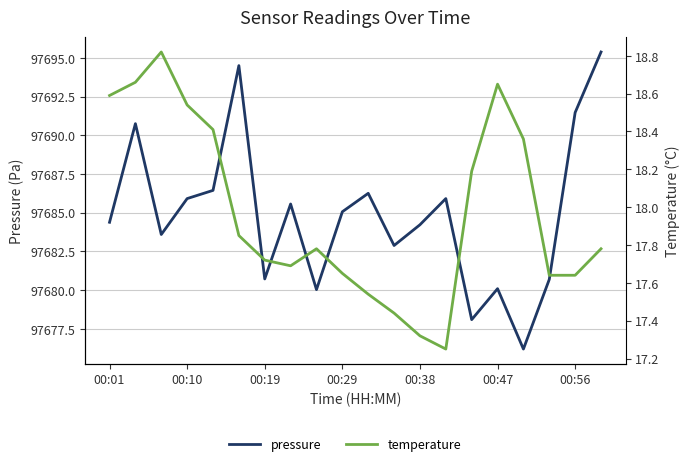

What is the label of the 1st point from the left?

00:01